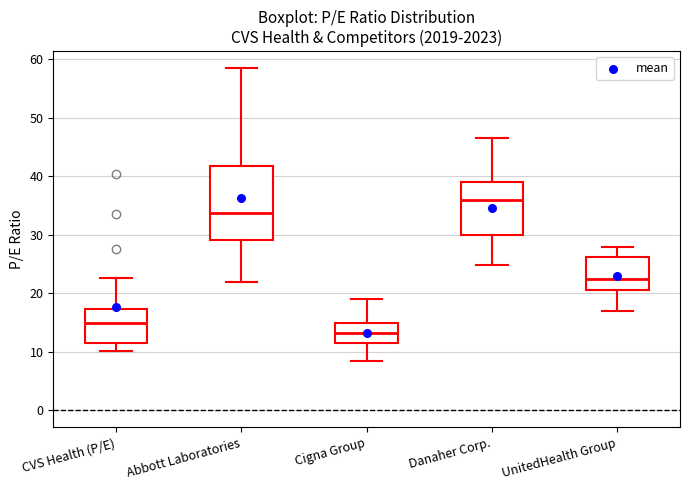

Reading left to right, read every box against the y-axis: the position of its median line, the range the box covers, and the ends of its whiskers. The values are not printed on the chart, so give them approximately, as read against the axis.

CVS Health (P/E): median 15, box 11 to 17, whiskers 10 to 23
Abbott Laboratories: median 34, box 29 to 42, whiskers 22 to 58
Cigna Group: median 13, box 11 to 15, whiskers 8 to 19
Danaher Corp.: median 36, box 30 to 39, whiskers 25 to 47
UnitedHealth Group: median 22, box 21 to 26, whiskers 17 to 28